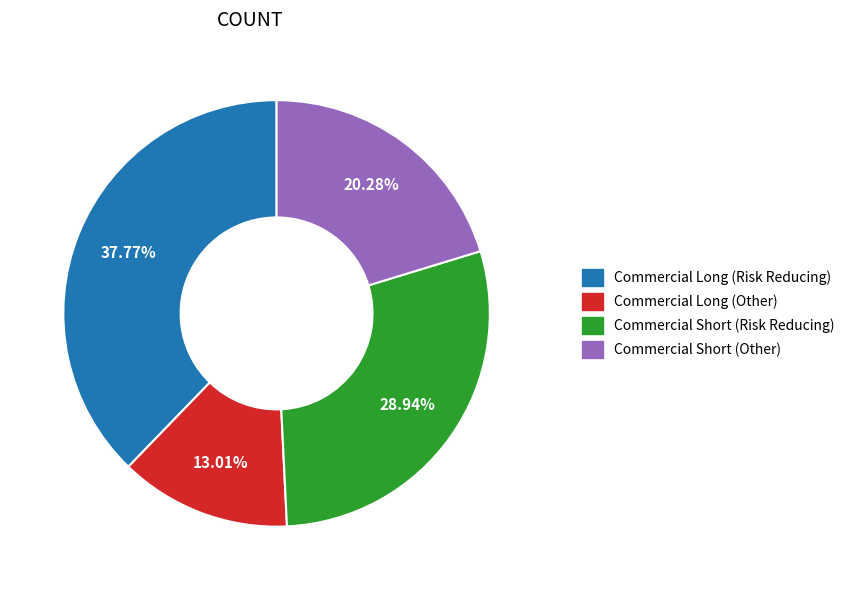

Combined, what portion of the pie is Commercial Long (Other) and Commercial Short (Other)?

33.3%